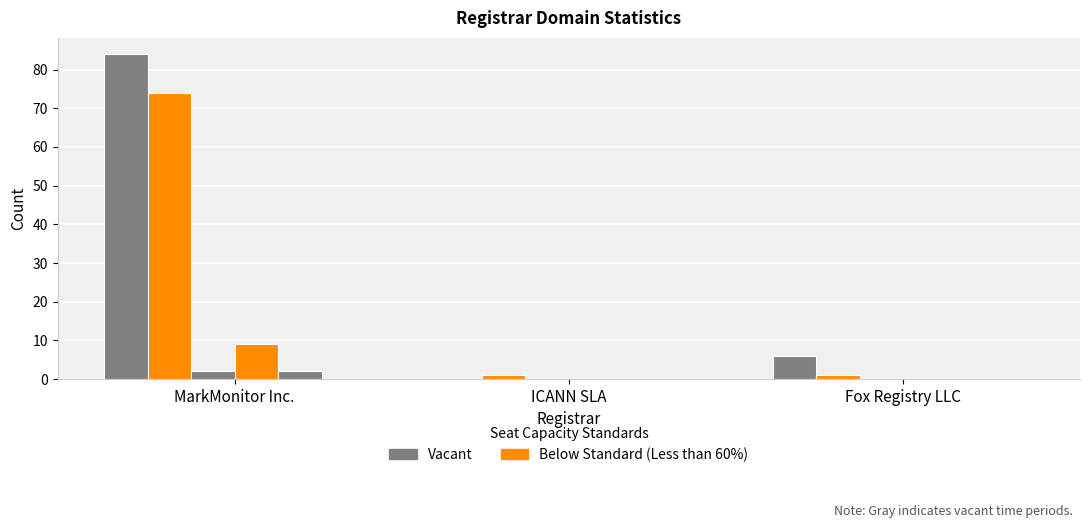

How many series are shown in this chart?

5